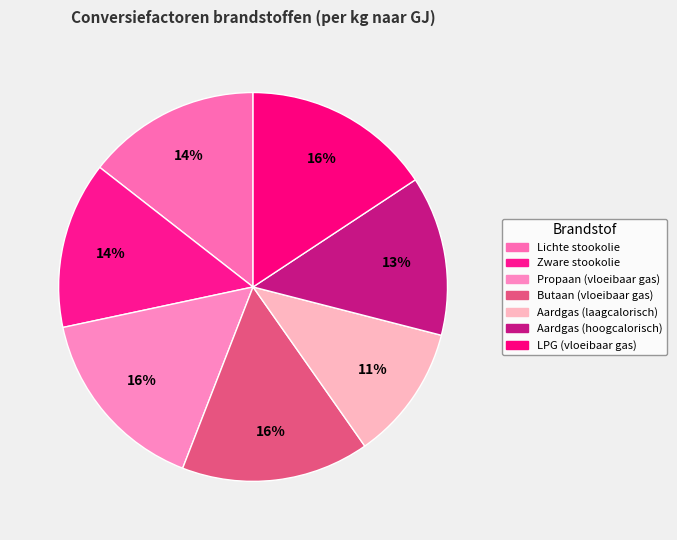

How many segments does this pie chart have?

7